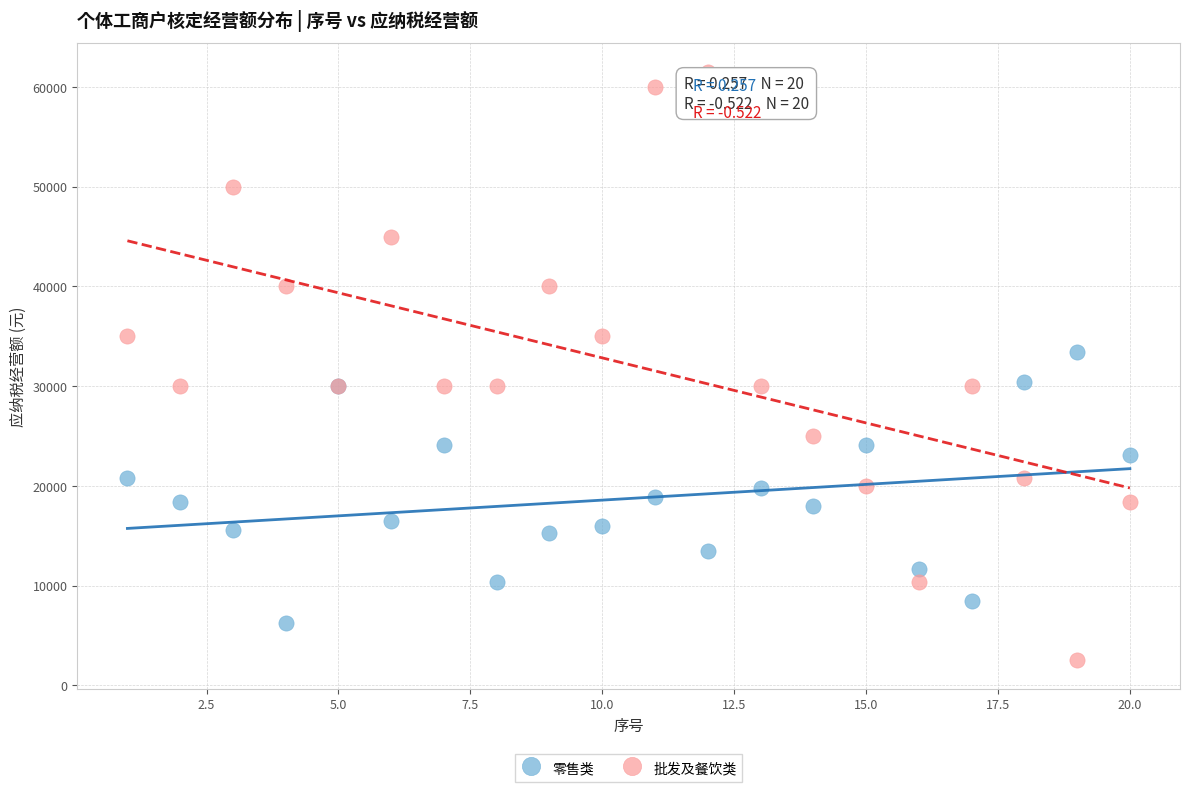

What is the X range (max minus min) for the scatter plot?

19.0